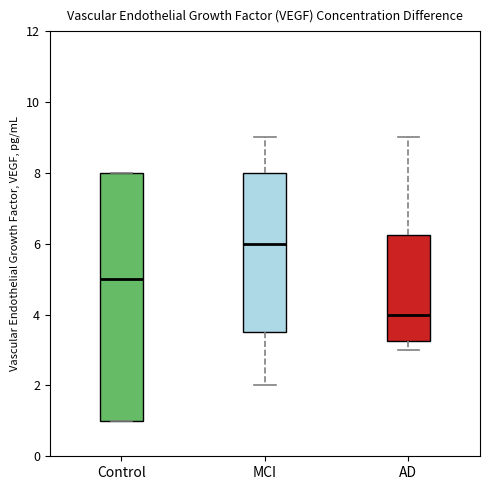

Reading left to right, transcribe this box plot: for each box, give where its median line is, the range the box spans, and where its two whiskers end, as read against the y-axis. The values are not printed on the chart, so give them approximately, as read against the axis.

Control: median 5.0, box 1.0 to 8.0, whiskers 1.0 to 8.0
MCI: median 6.0, box 3.6 to 8.0, whiskers 2.0 to 9.0
AD: median 4.0, box 3.2 to 6.2, whiskers 3.0 to 9.0